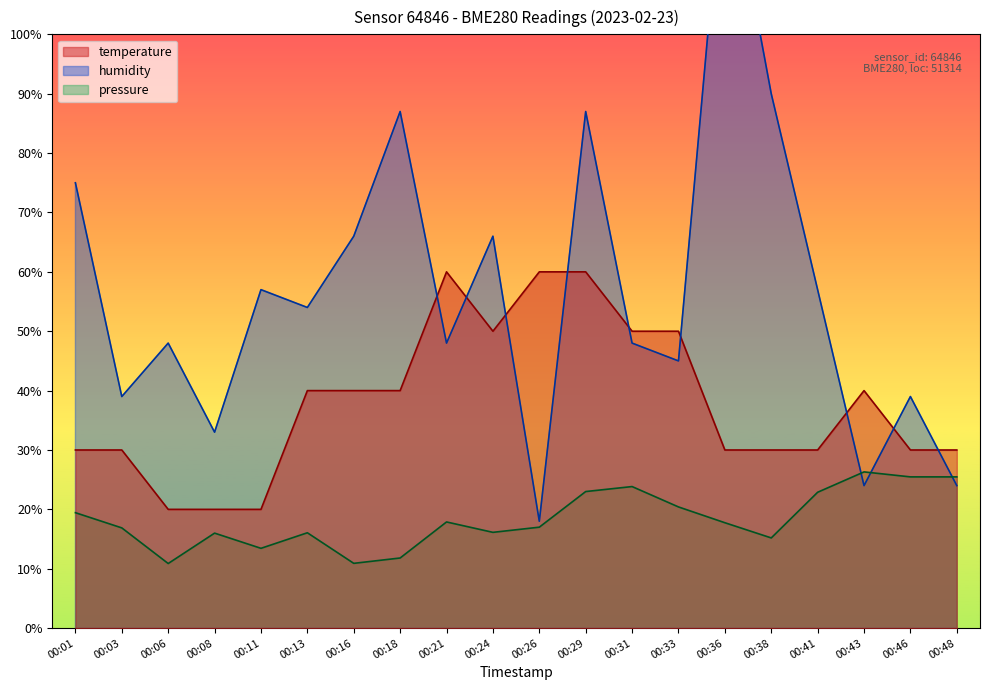

Which series has the largest range (max minus min)?

humidity